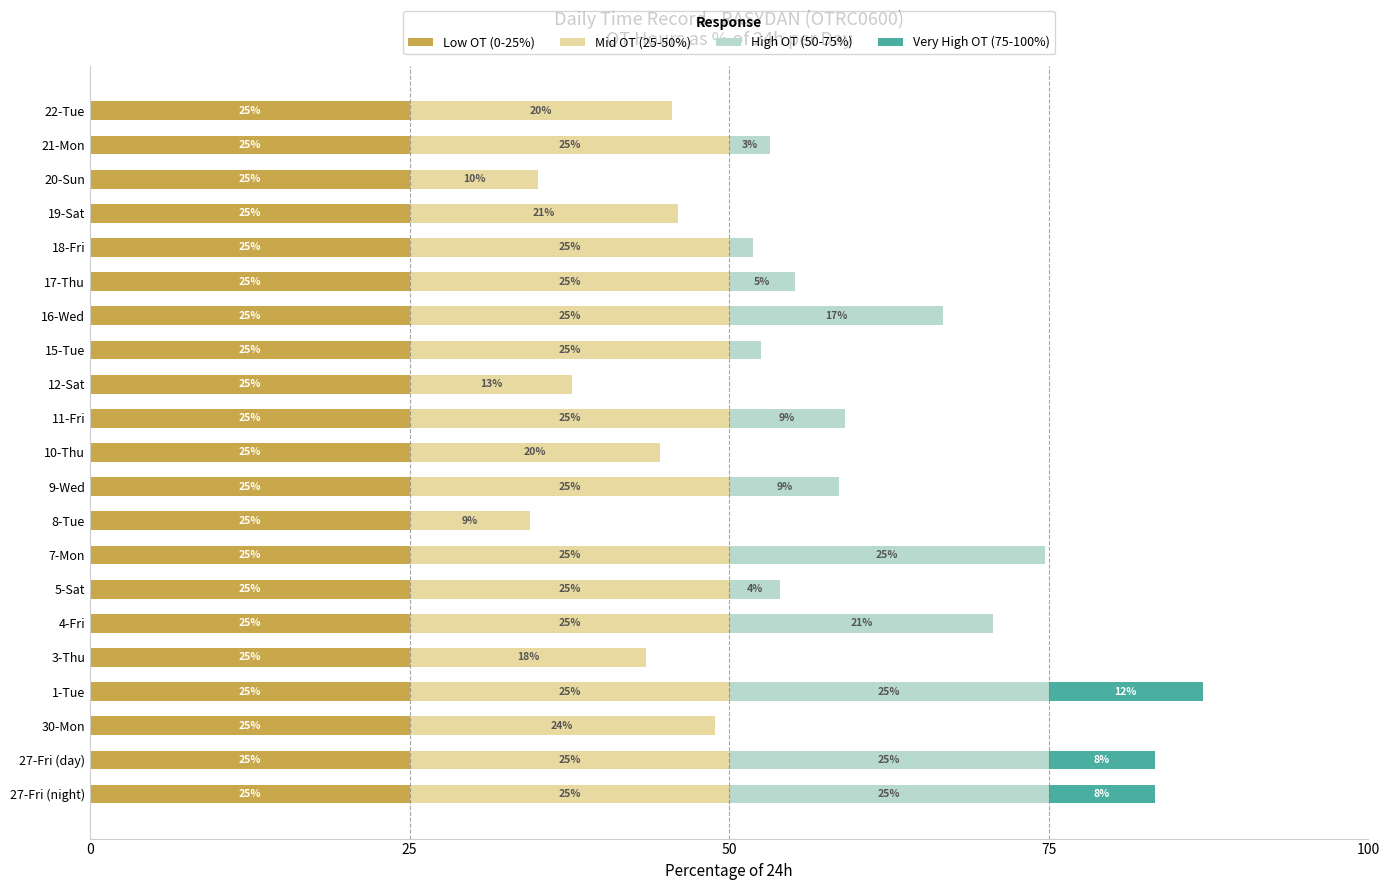

At which category is the sum across all series the highest?

1-Tue